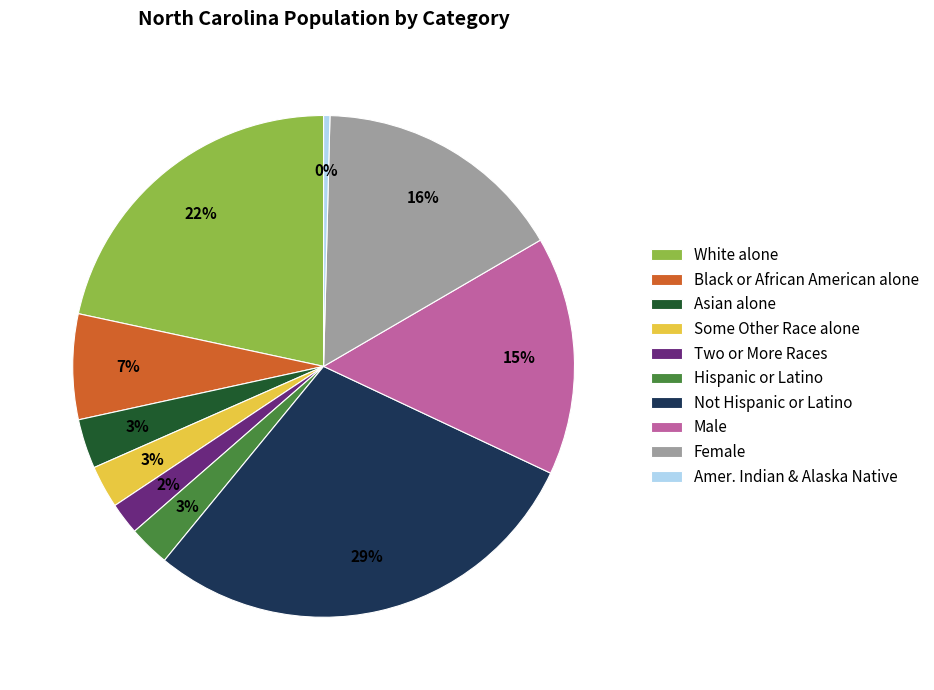

To the nearest percent, what percentage of the pie is Asian alone?

3%